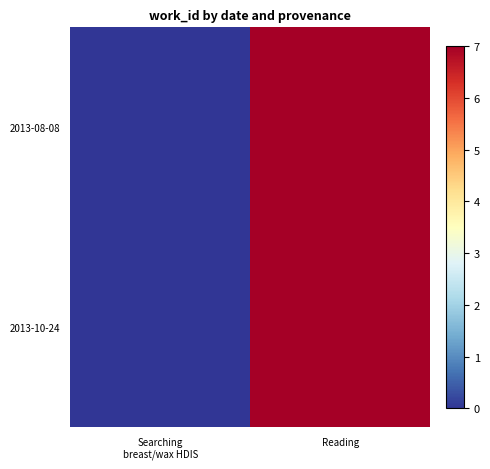

Which series has the largest total across all categories?

2013-08-08